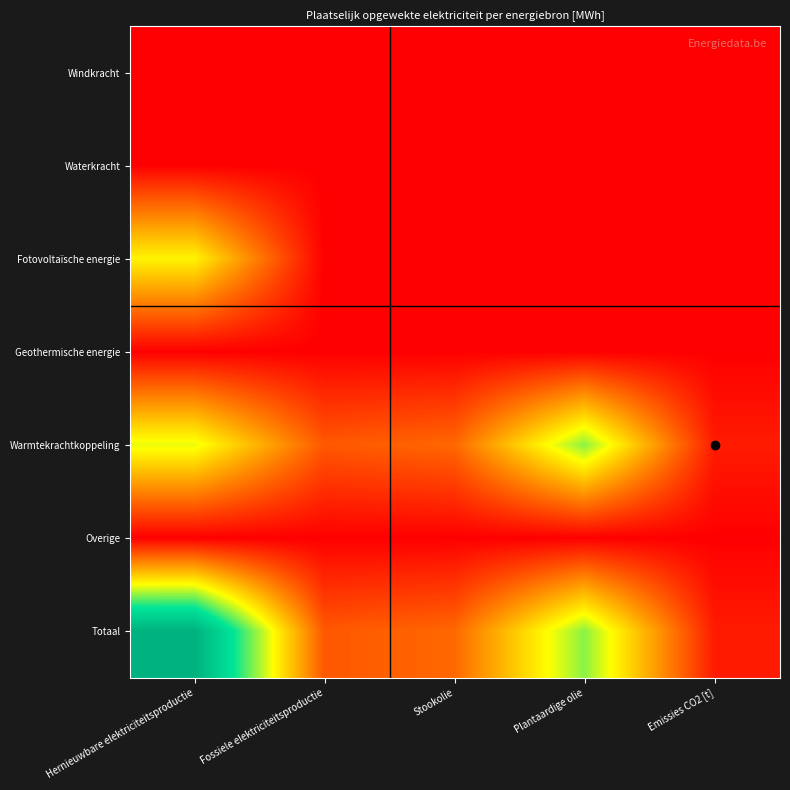

At which category is the sum across all series the highest?

Hernieuwbare elektriciteitsproductie